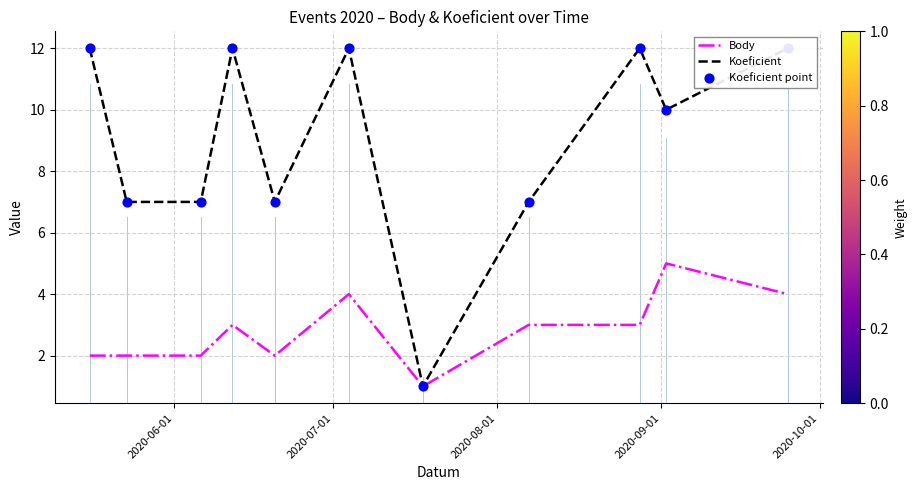

Which series has the largest total across all categories?

Koeficient